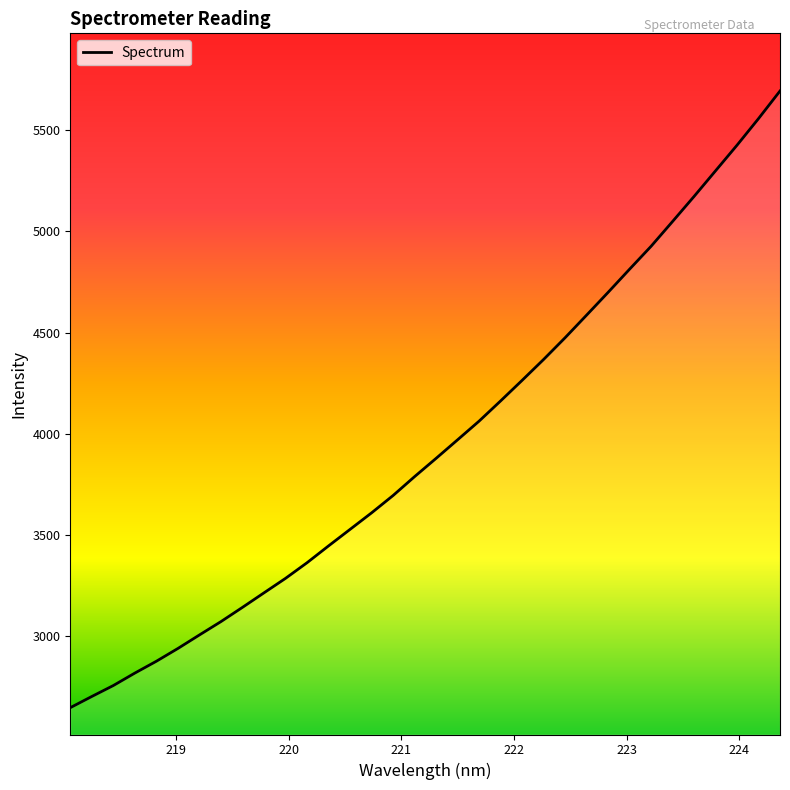

What is the maximum value shown in the chart?

5692.6